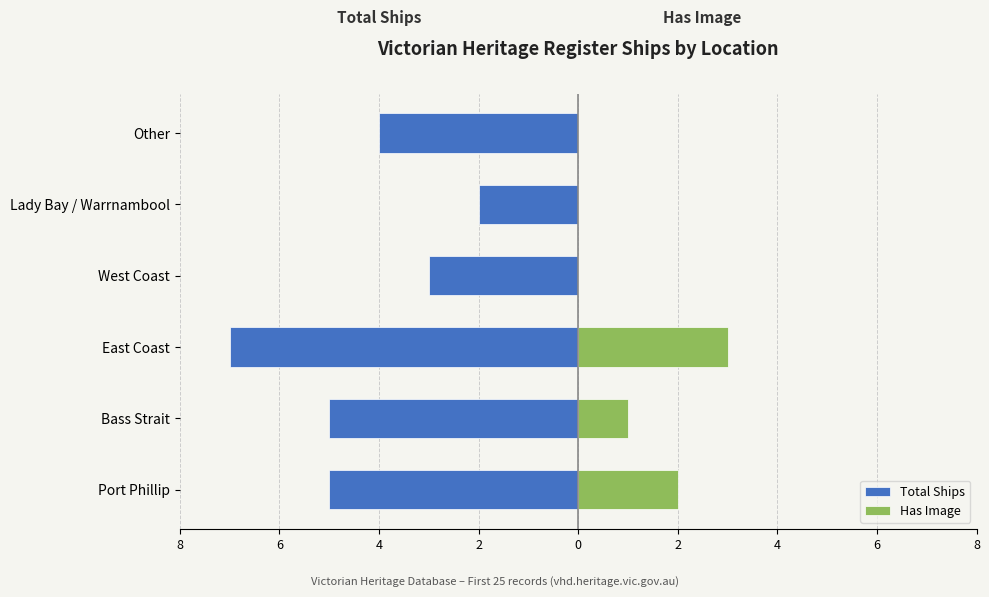

How many bars are there in total?

12